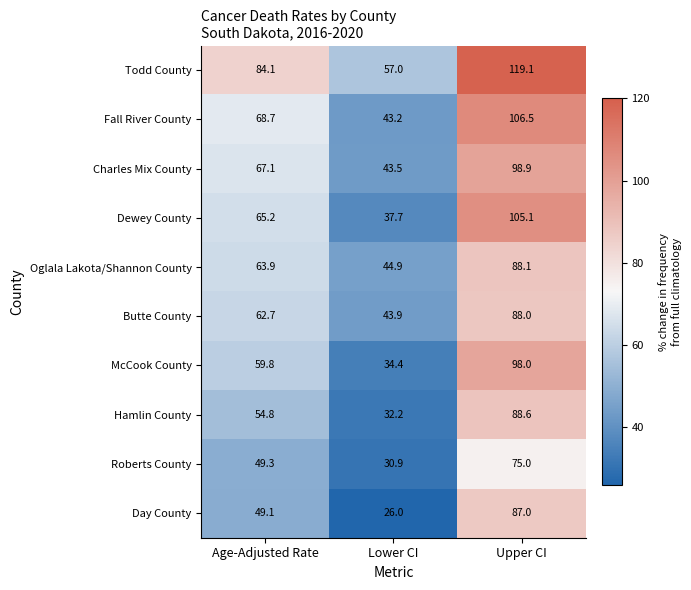

What is the total value across all series at Lower CI?

393.7